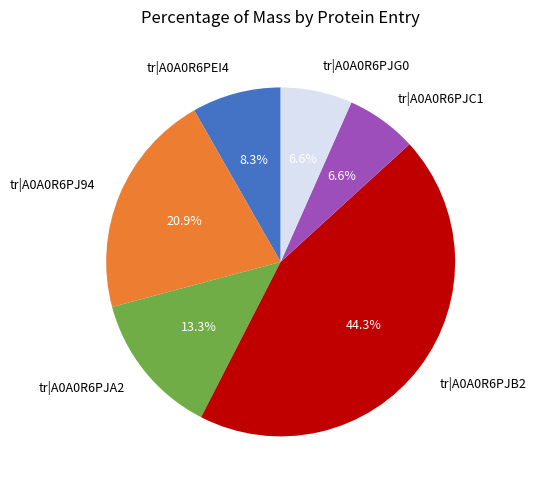

Does any single category account for the majority?

No